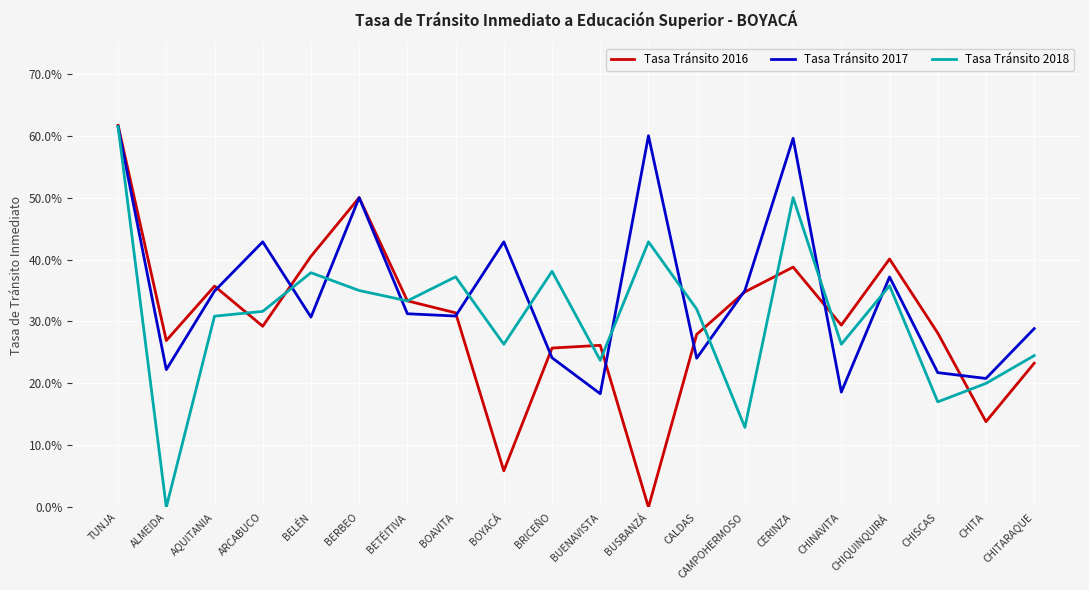

Where is Tasa Tránsito 2017 nearest to the value 0?

BUENAVISTA